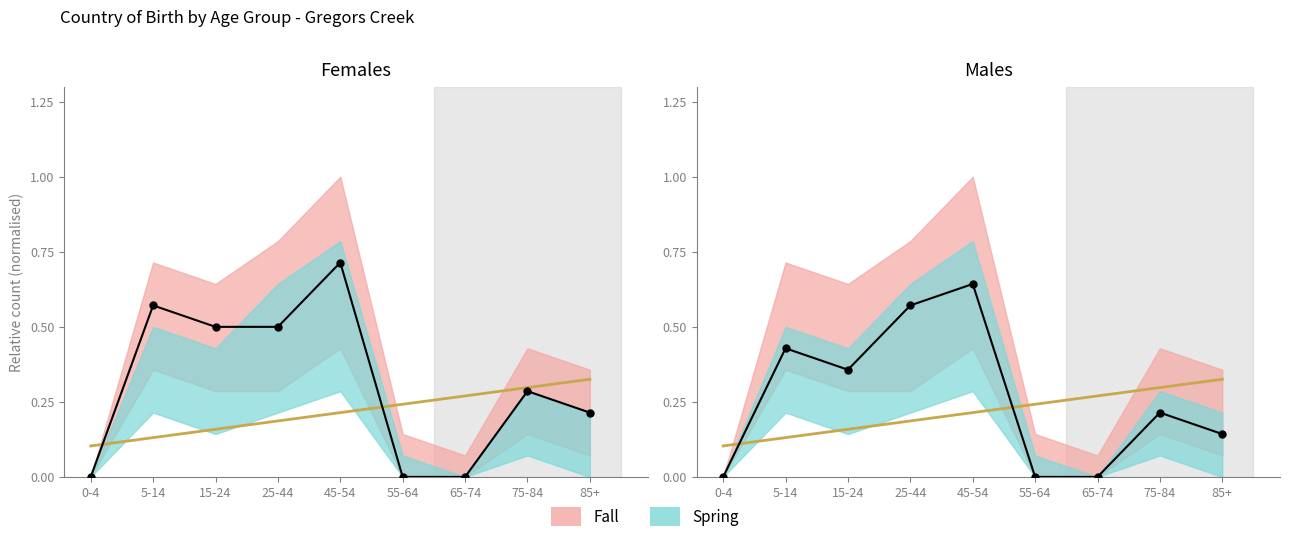

Is it true that Centre equals 0.9 at 25-44?

False